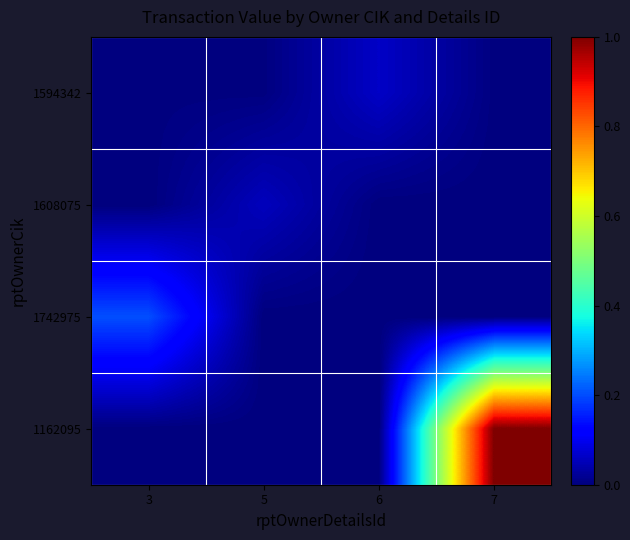

What is the spread (max minus min) of values at 6?

0.1